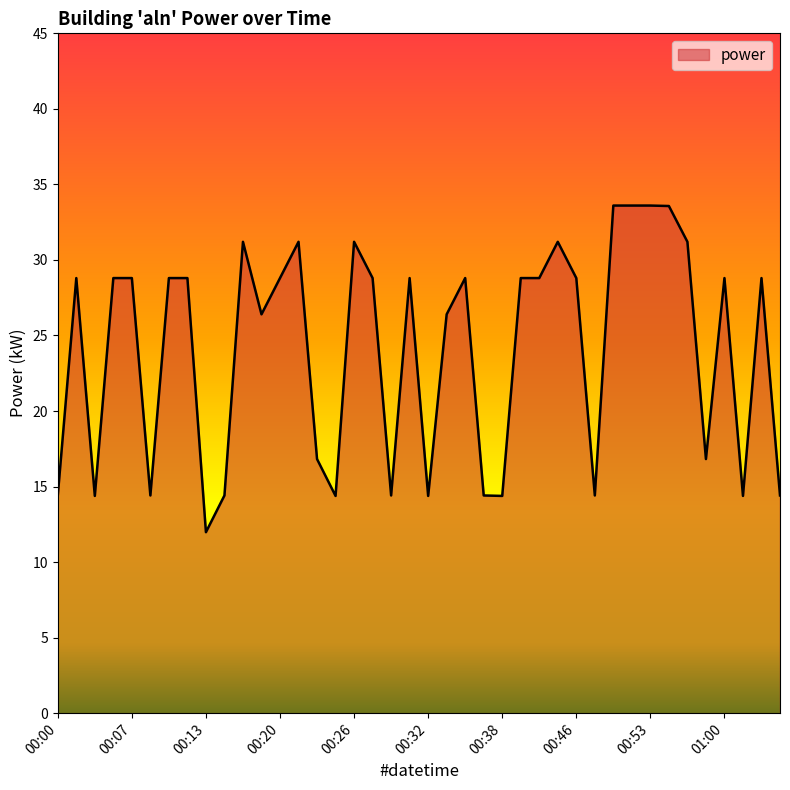

What is the maximum value shown in the chart?

33.6